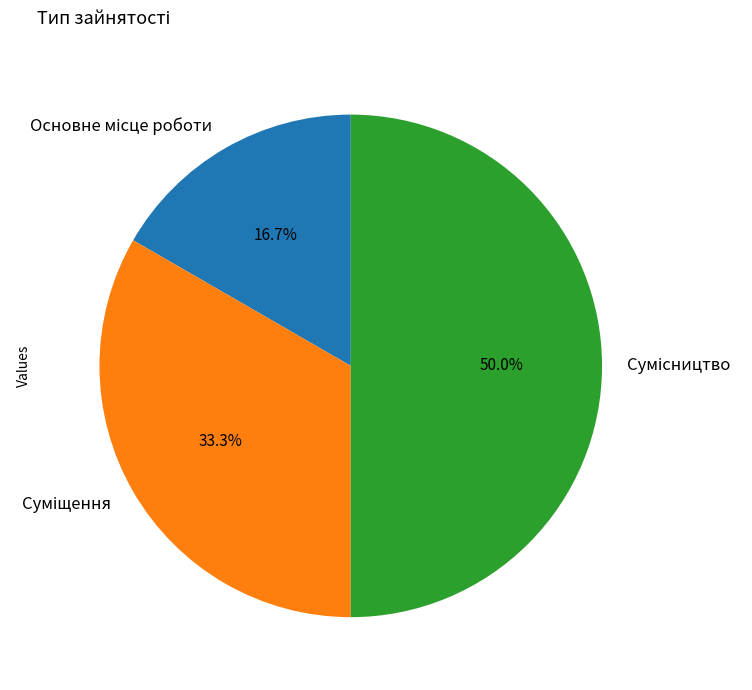

Does Сумісництво account for over 50% of the chart?

No